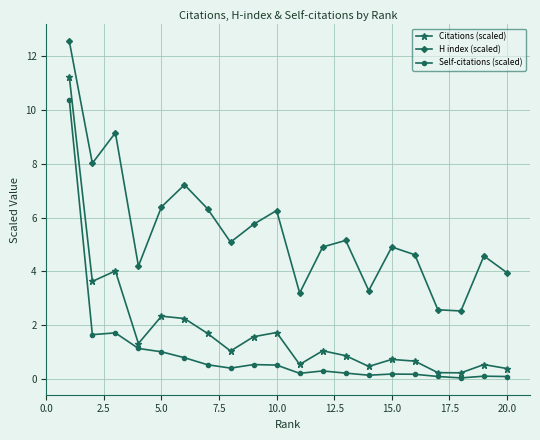

Which series has the largest total across all categories?

H index (scaled)